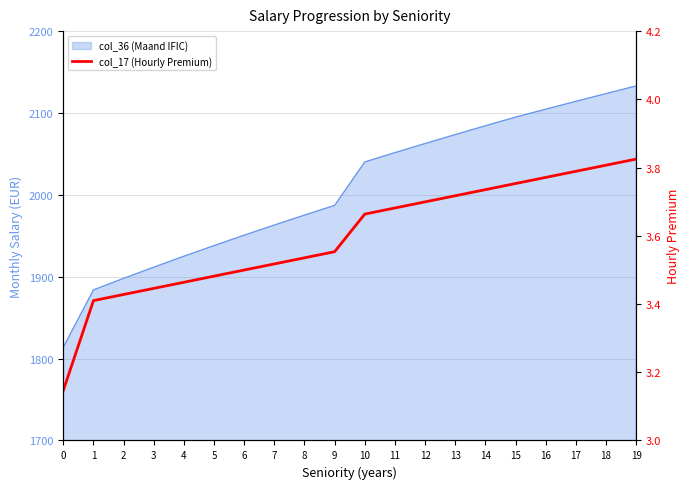

Rank the categories by value from highest to lowest.

19, 18, 17, 16, 15, 14, 13, 12, 11, 10, 9, 8, 7, 6, 5, 4, 3, 2, 1, 0